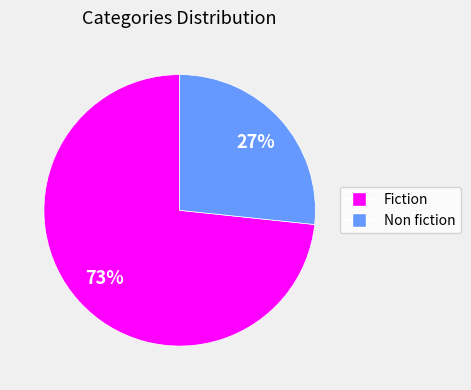

Which category has the smallest portion of the pie?

Non fiction